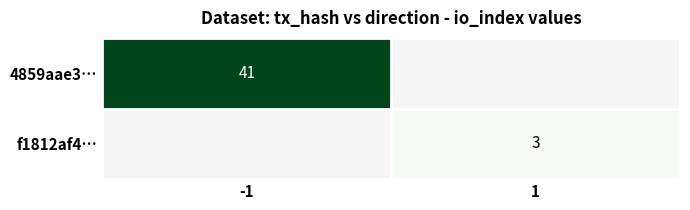

What is the maximum value shown in the chart?

41.0